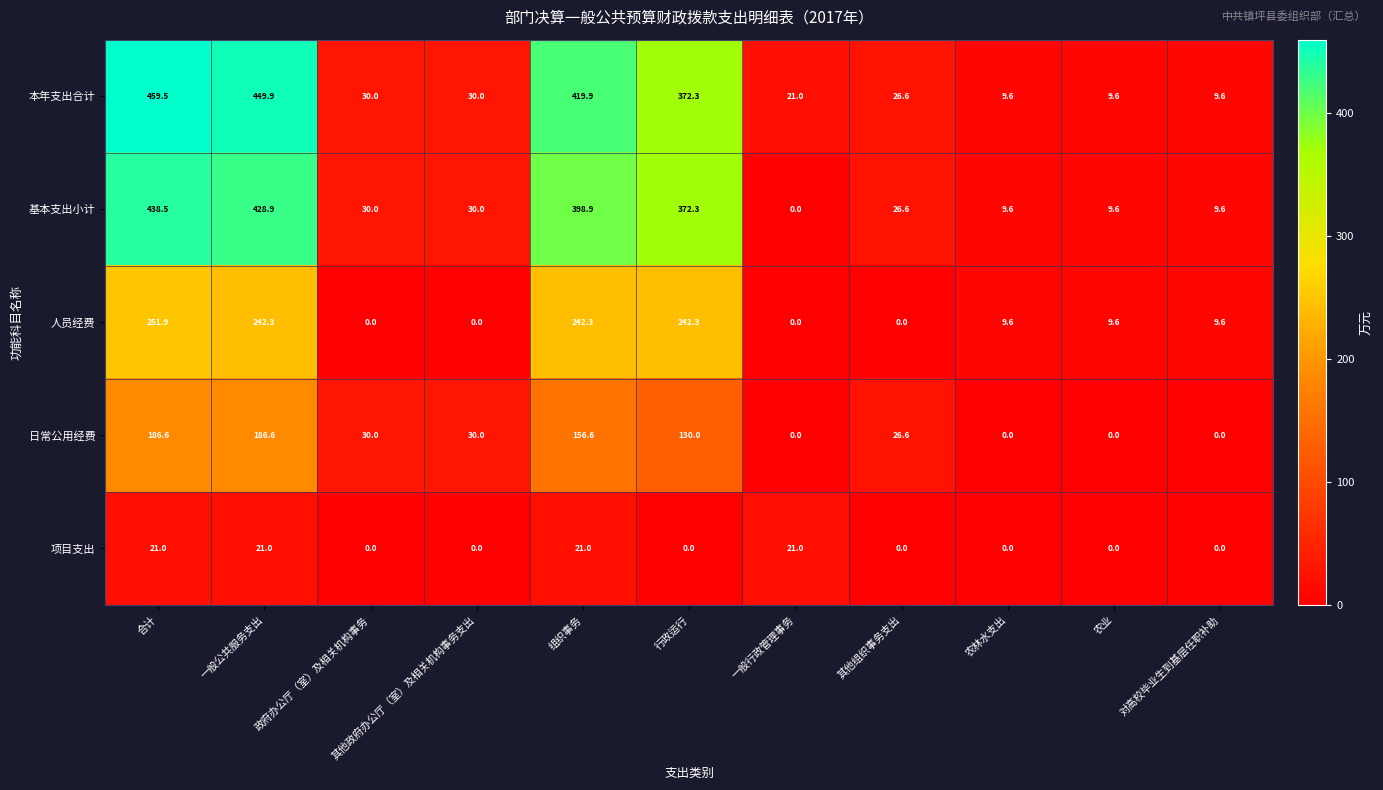

Is it true that 本年支出合计 equals 584.8 at 行政运行?

False